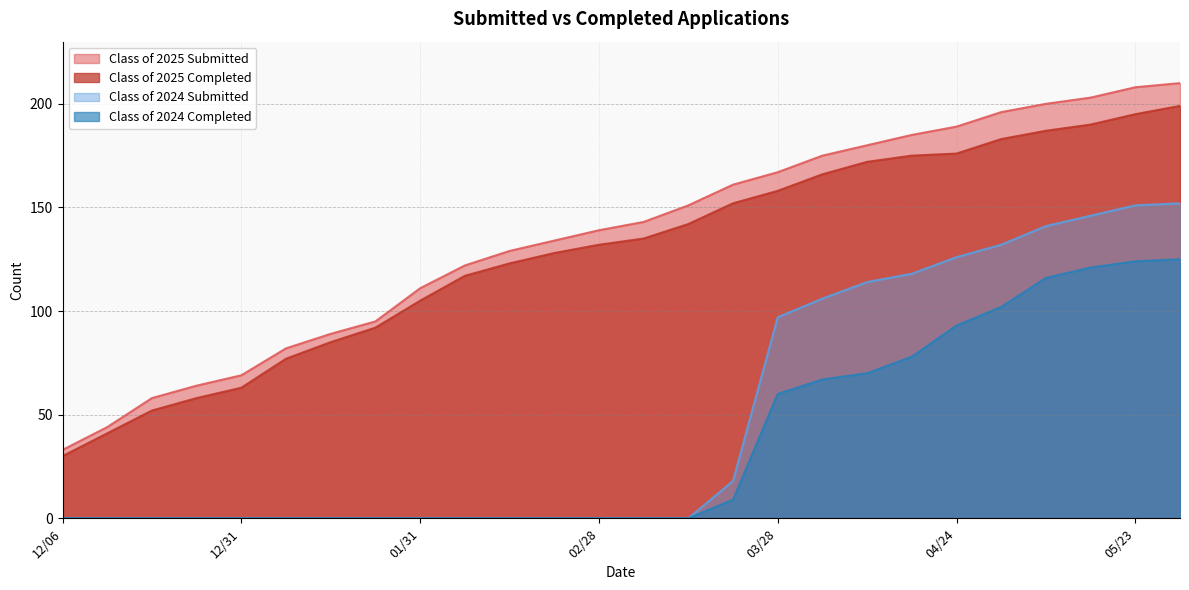

Reading right to left, what are all the values shown in this chart?

Class of 2025 Submitted: 210	208	203	200	196	189	185	180	175	167	161	151	143	139	134	129	122	111	95	89	82	69	64	58	44	33
Class of 2025 Completed: 199	195	190	187	183	176	175	172	166	158	152	142	135	132	128	123	117	105	92	85	77	63	58	52	41	30
Class of 2024 Submitted: 152	151	146	141	132	126	118	114	106	97	18	0	0	0	0	0	0	0	0	0	0	0	0	0	0	0
Class of 2024 Completed: 125	124	121	116	102	93	78	70	67	60	9	0	0	0	0	0	0	0	0	0	0	0	0	0	0	0